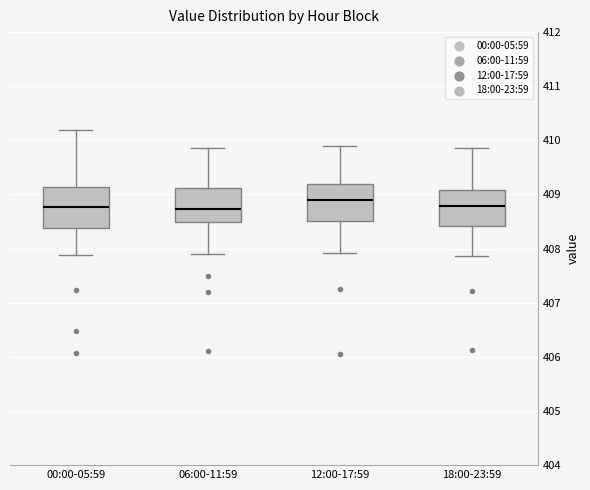

Which box's median line is the highest?

12:00-17:59